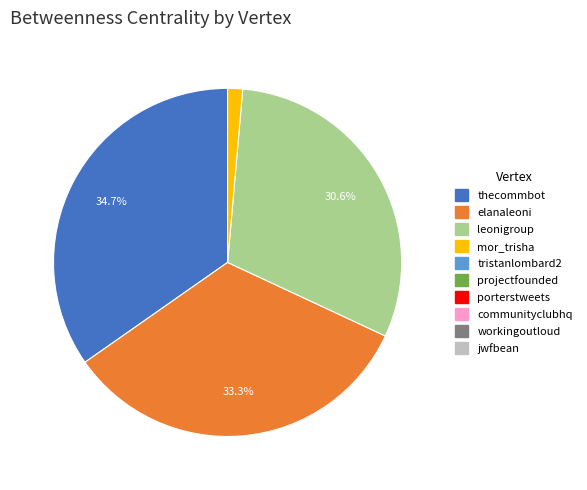

Is there any slice that represents more than half of the pie?

No